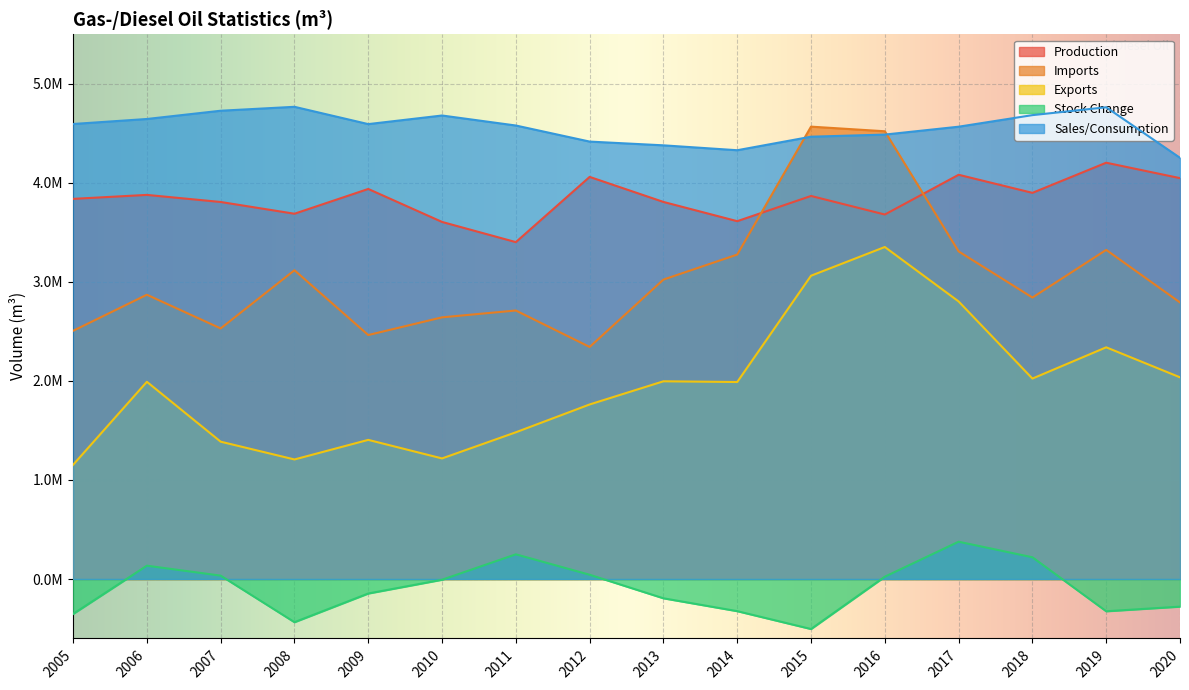

Where is the first local minimum for Production?

2008